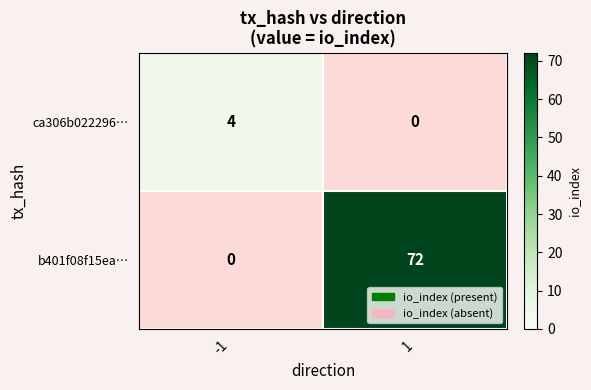

At which category does the chart reach its peak across all series?

1